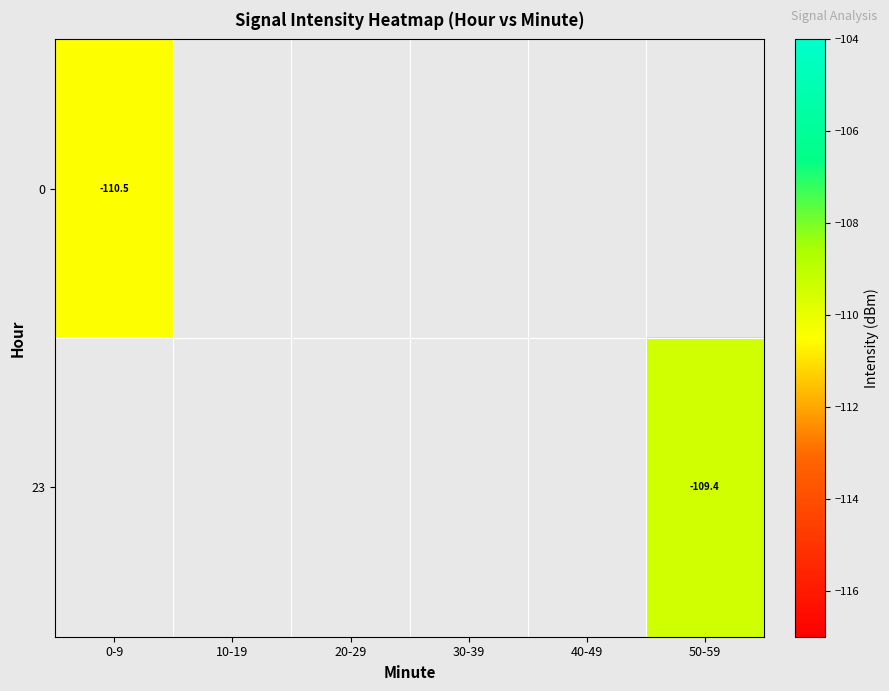

How many data points does each series have?

6